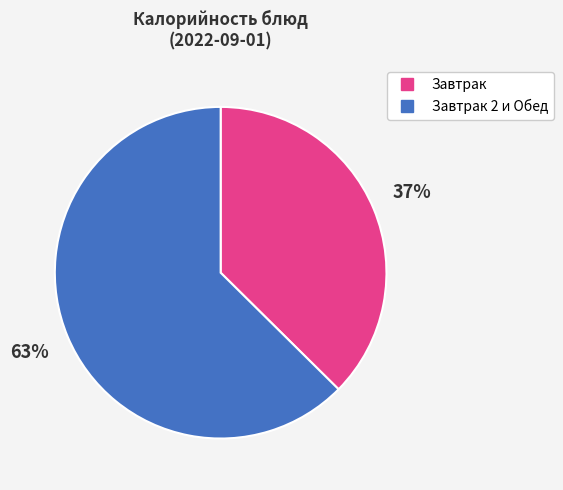

To the nearest percent, what is the average slice percentage?

50%